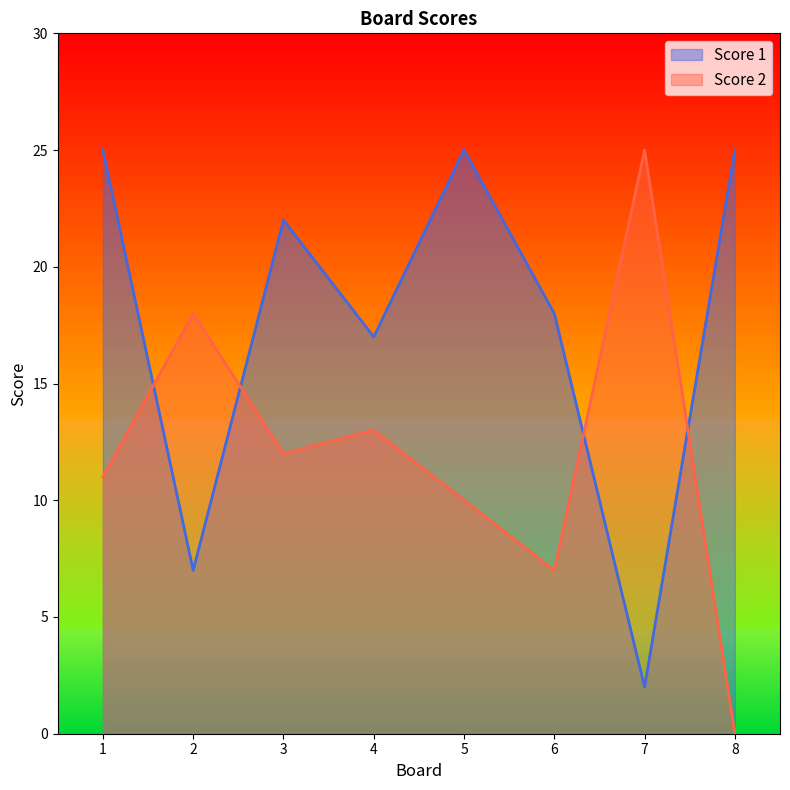

Where does the Score 1 series first go above 22?

1